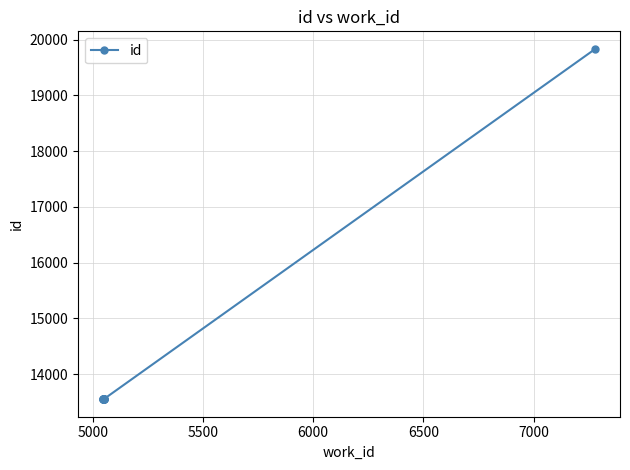

What is the sum of all values?

141838